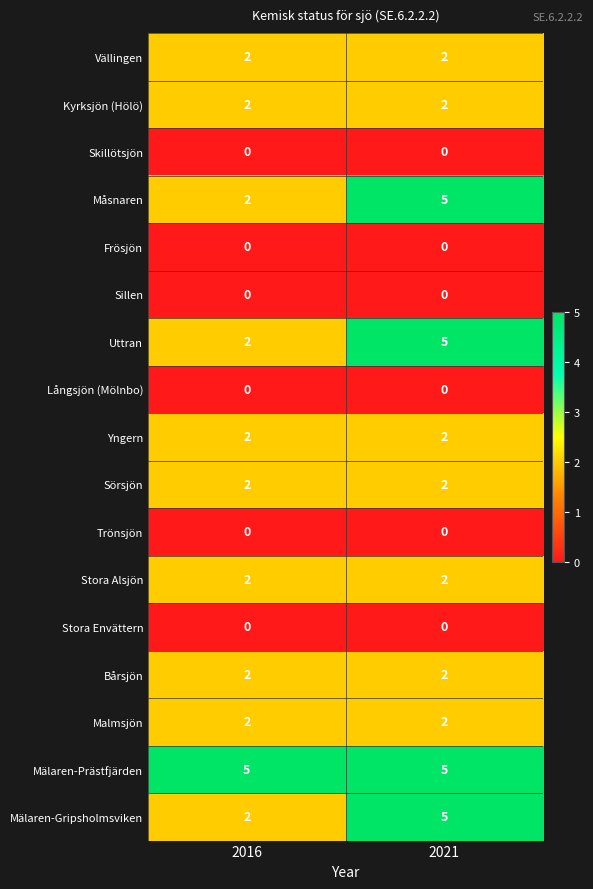

What is the sum of the Yngern values at 2016 and 2021?

4